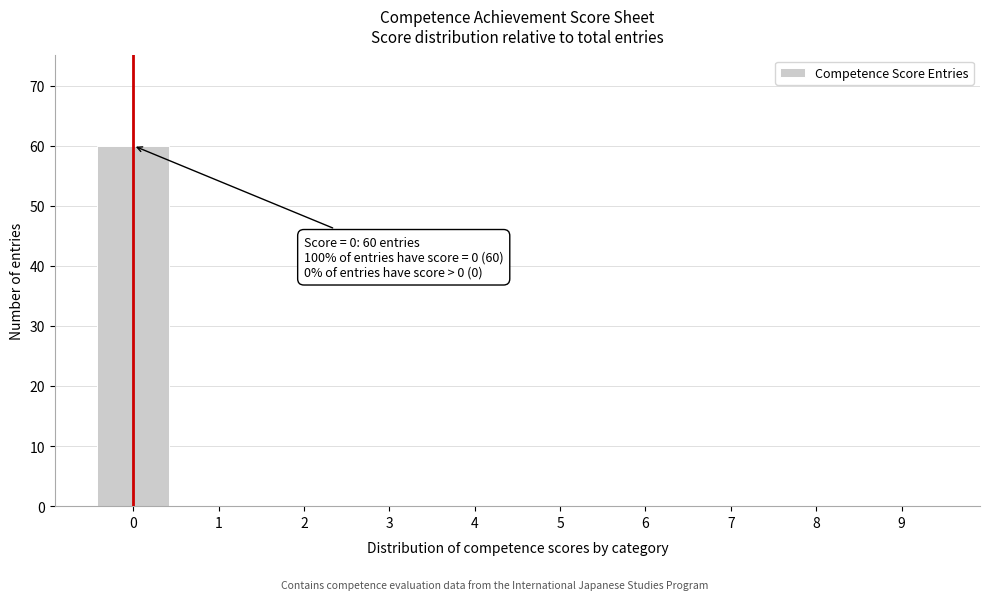

Reading left to right, transcribe all the data shown in this chart.

0=60	1=0	2=0	3=0	4=0	5=0	6=0	7=0	8=0	9=0